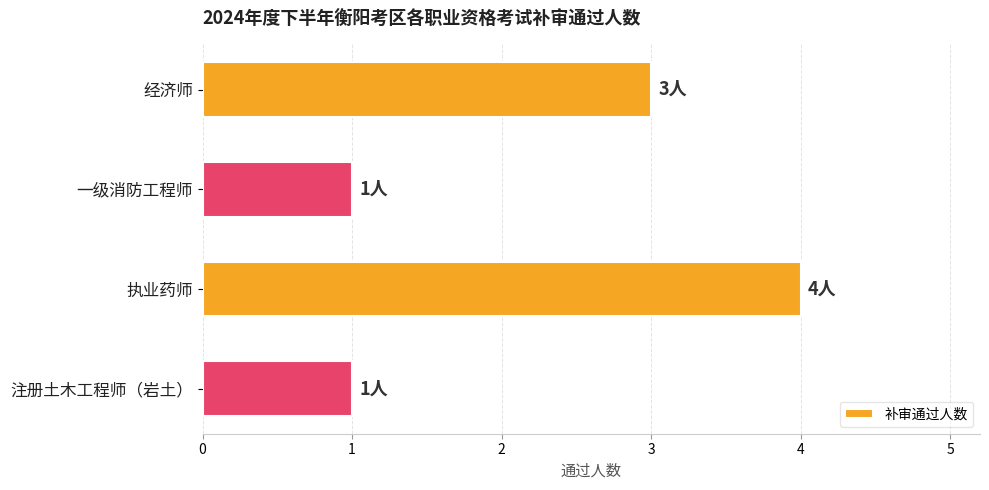

What is the difference between the maximum and second lowest values?

3